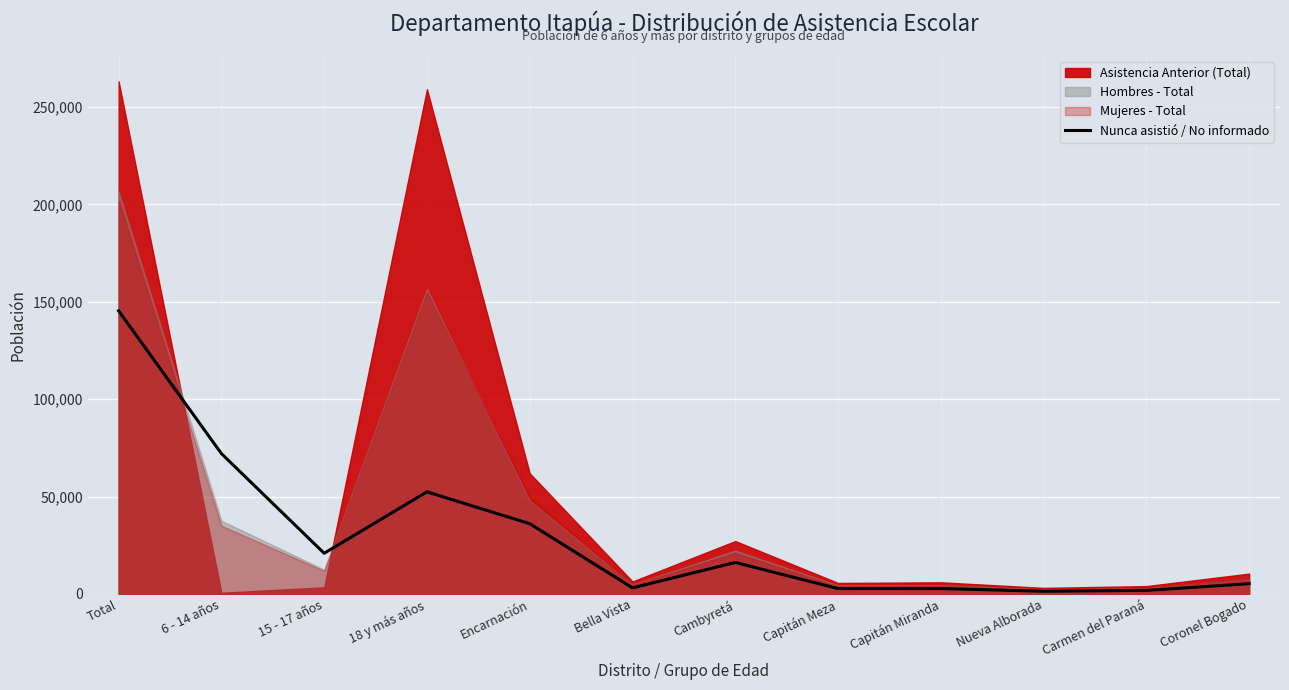

What is the ratio of the value at 6 - 14 años to the value at 18 y más años?

1.4